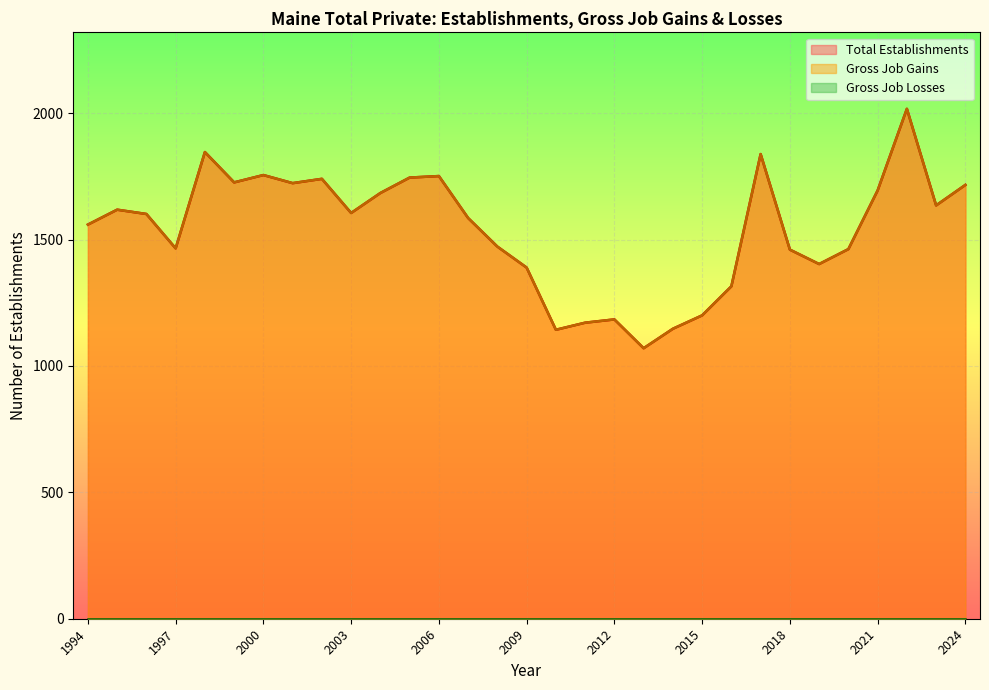

True or false: Total Establishments has a value of 1740 at 2002.

True